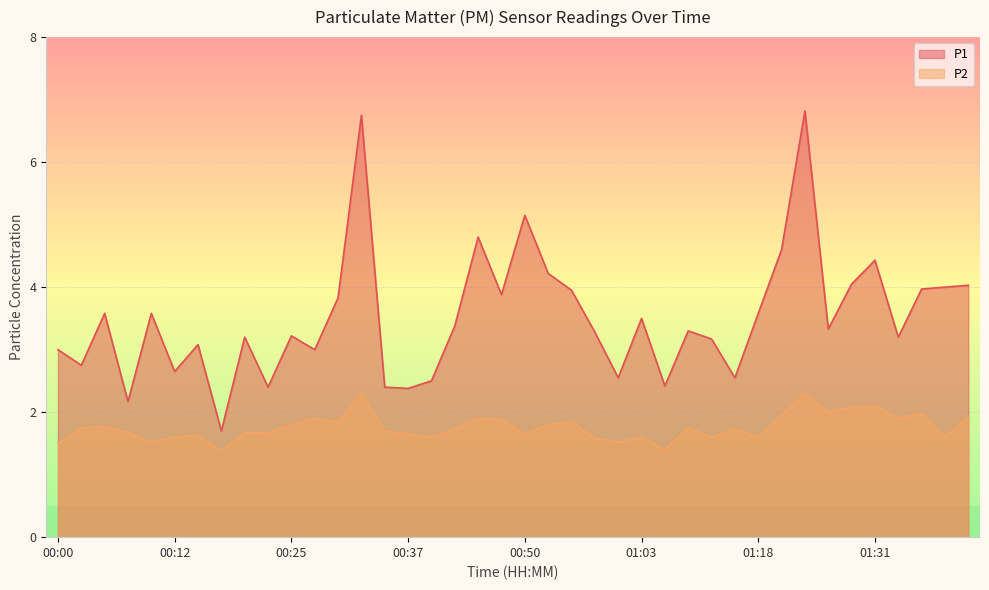

True or false: P1 has more than 0 points higher than both neighbors.

True